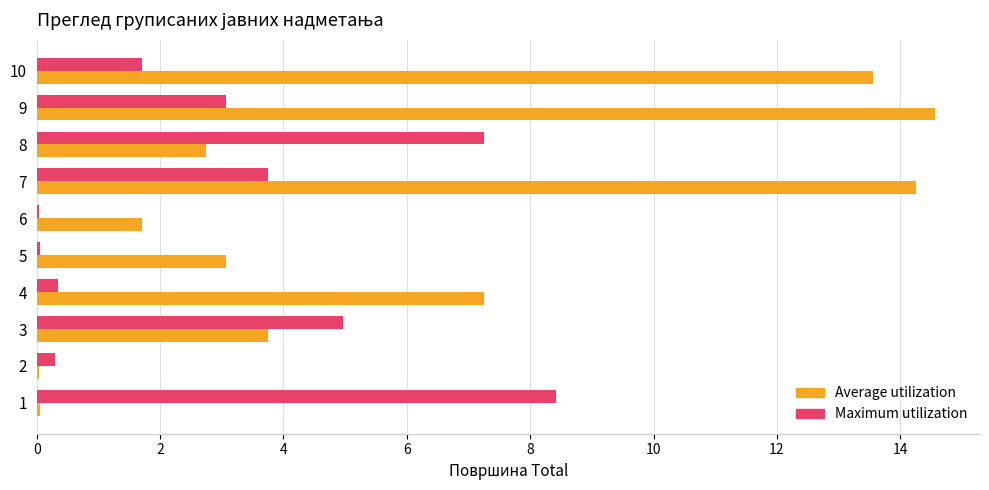

Between 8 and 10, which series saw the biggest shift?

Average utilization